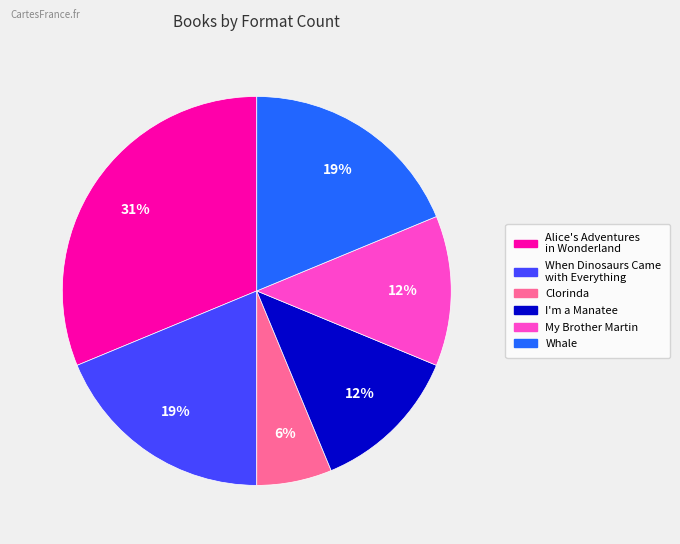

Combined, do My Brother Martin and Alice's Adventures in Wonderland account for over 50%?

No